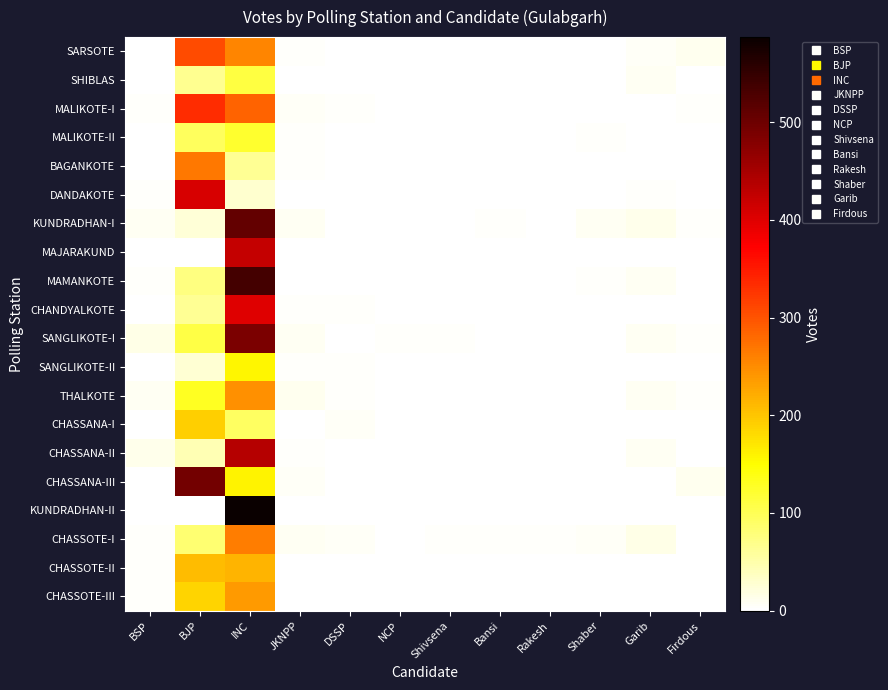

Between INC and Rakesh, which is larger?

INC